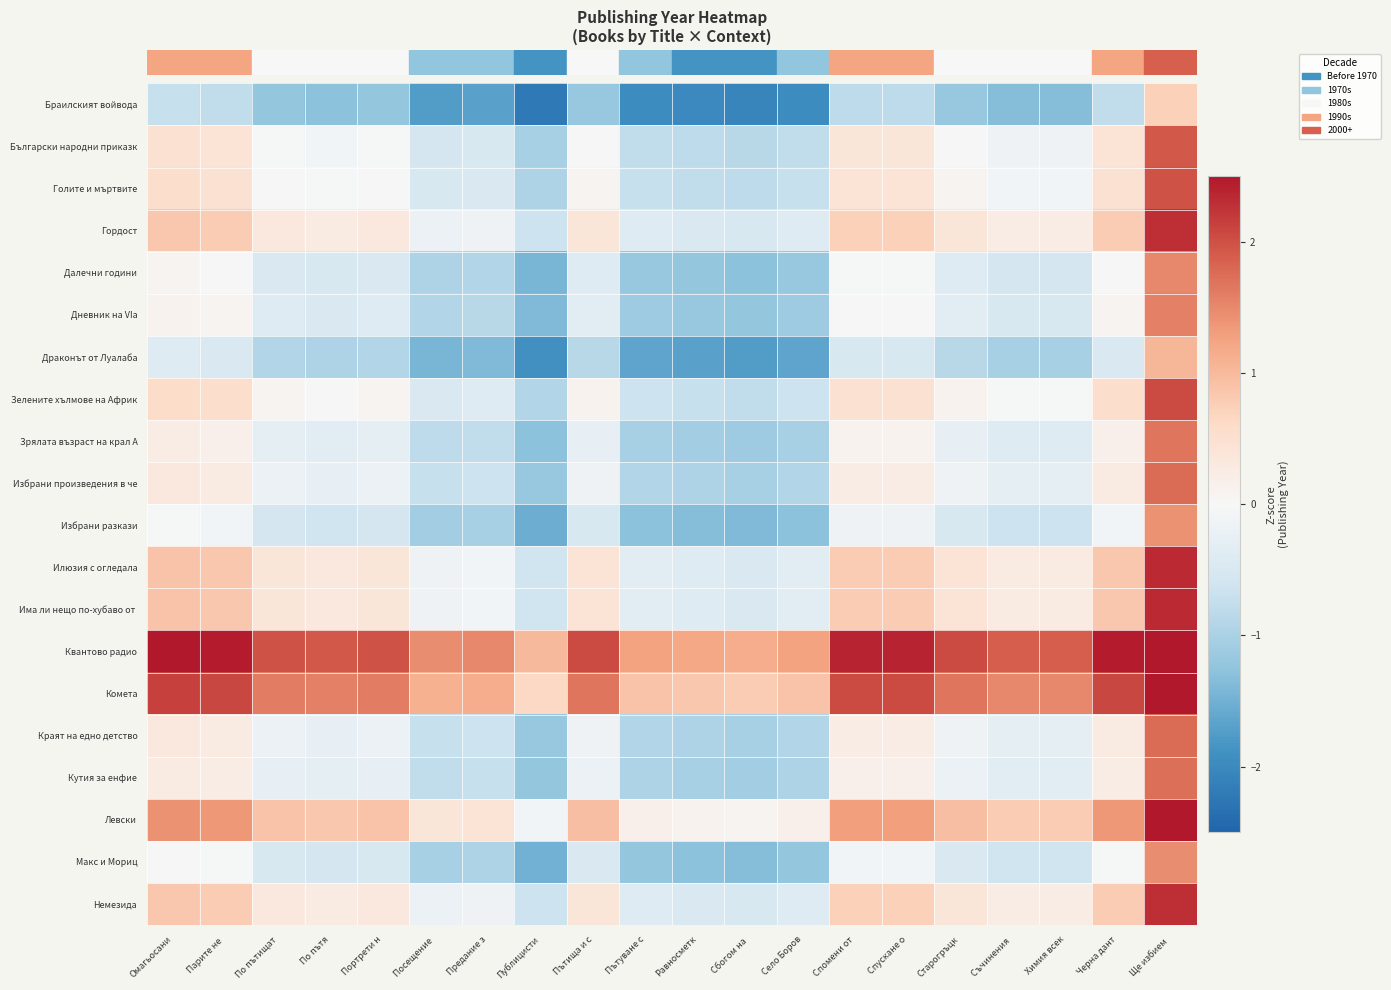

Which has a higher value, Черна дант or Предание з?

Черна дант